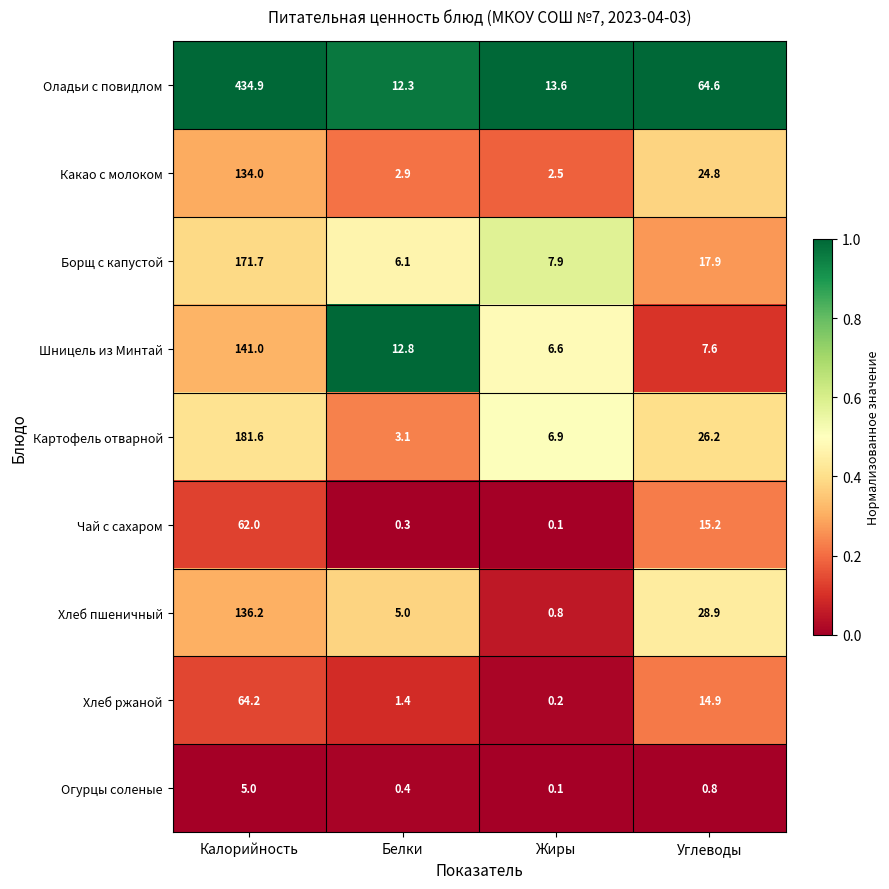

List the labels in order of Хлеб ржаной value, largest first.

Калорийность, Углеводы, Белки, Жиры